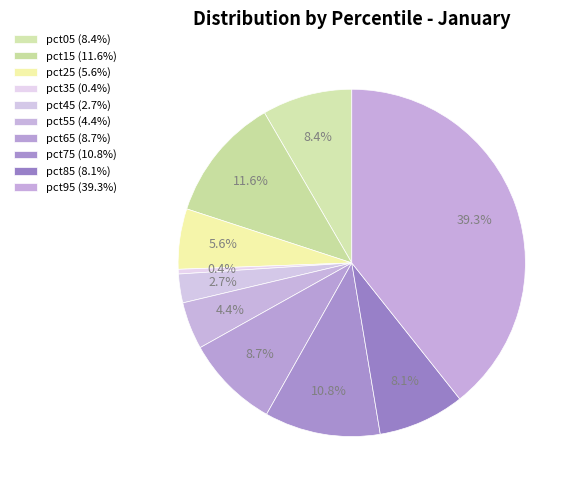

The pct95 slice represents 39% of the pie. True or false?

True